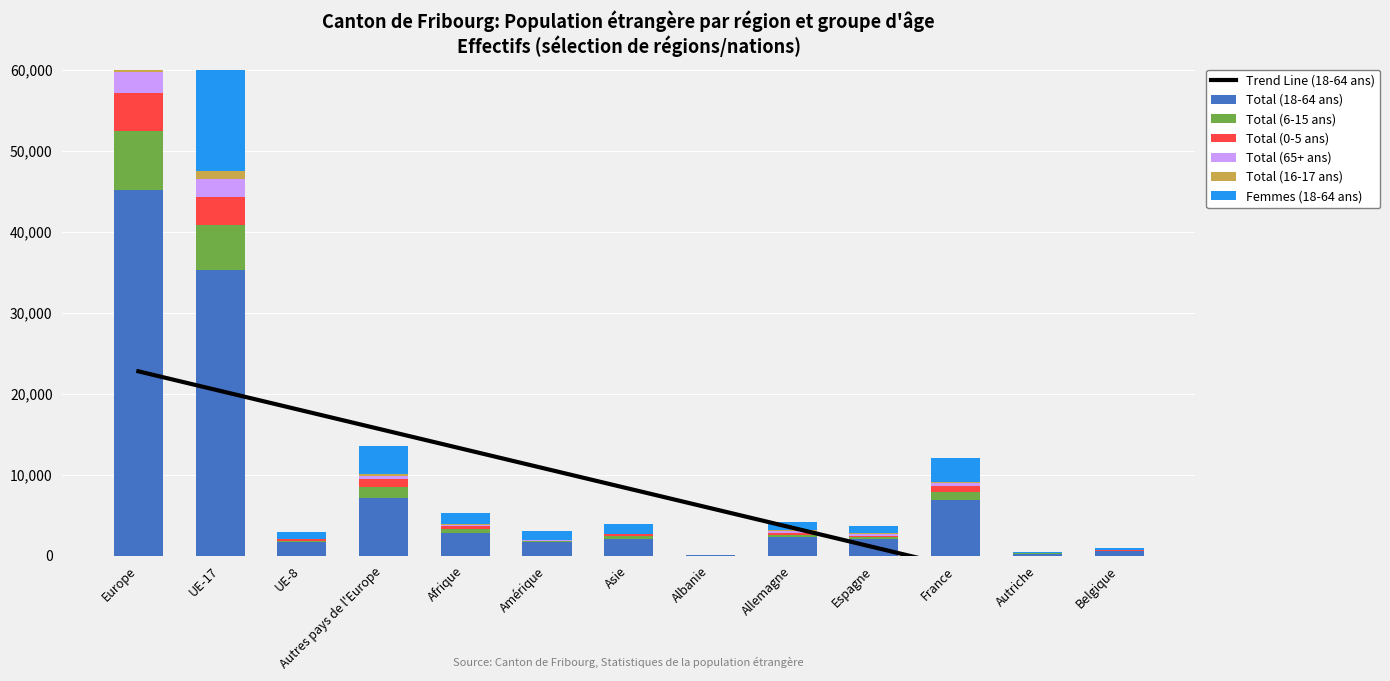

Is it true that Total (16-17 ans) equals 17 at Autriche?

False